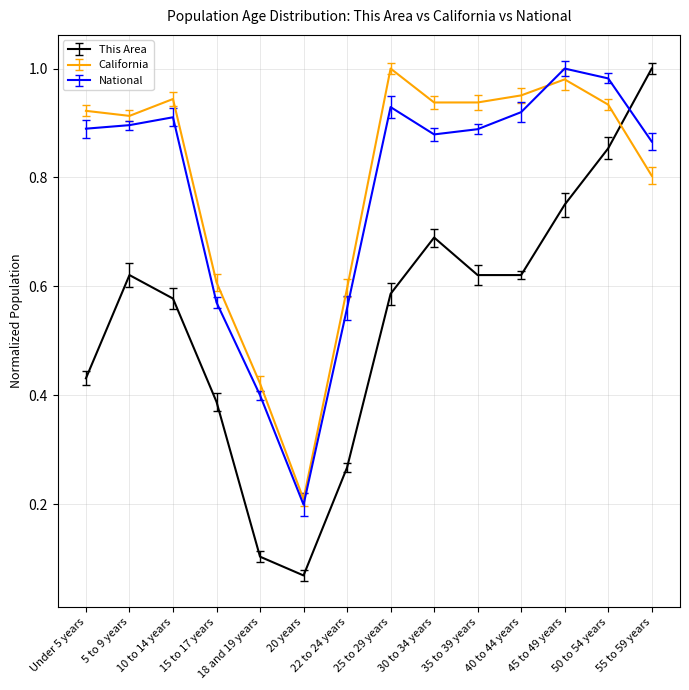

Does the chart have visible grid lines?

Yes